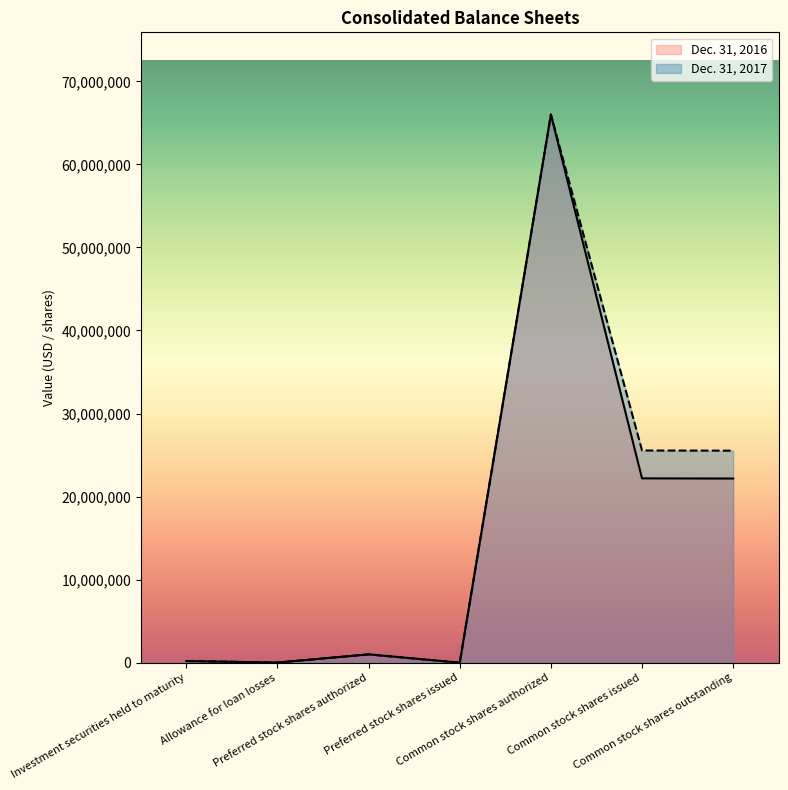

Rank the series at Allowance for loan losses from highest to lowest value.

Dec. 31, 2017, Dec. 31, 2016